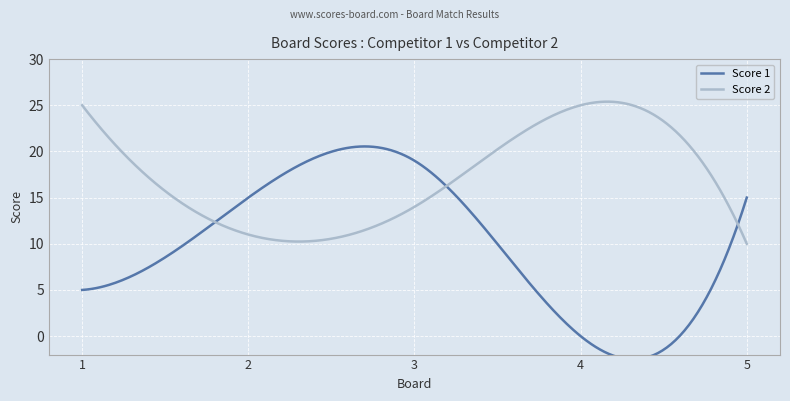

Rank the series at 3 from lowest to highest value.

Score 2, Score 1